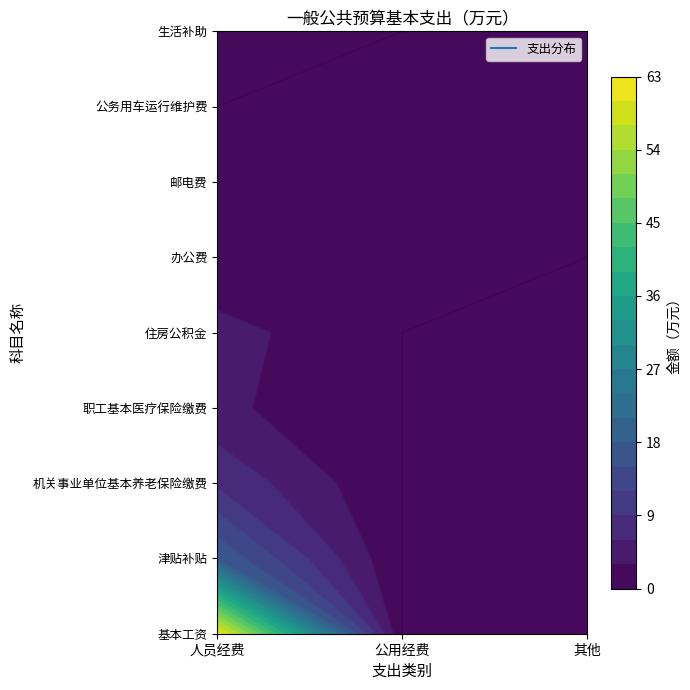

Is it true that 邮电费 equals -0.1 at 0?

False